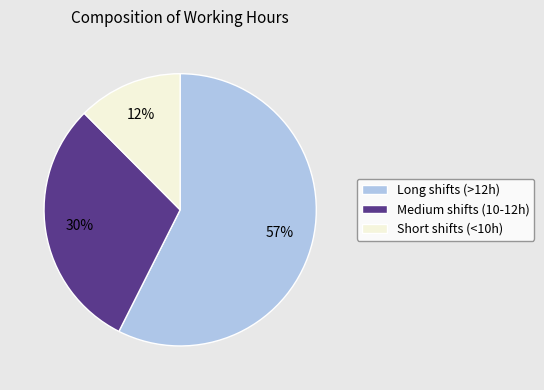

How many segments does this pie chart have?

3